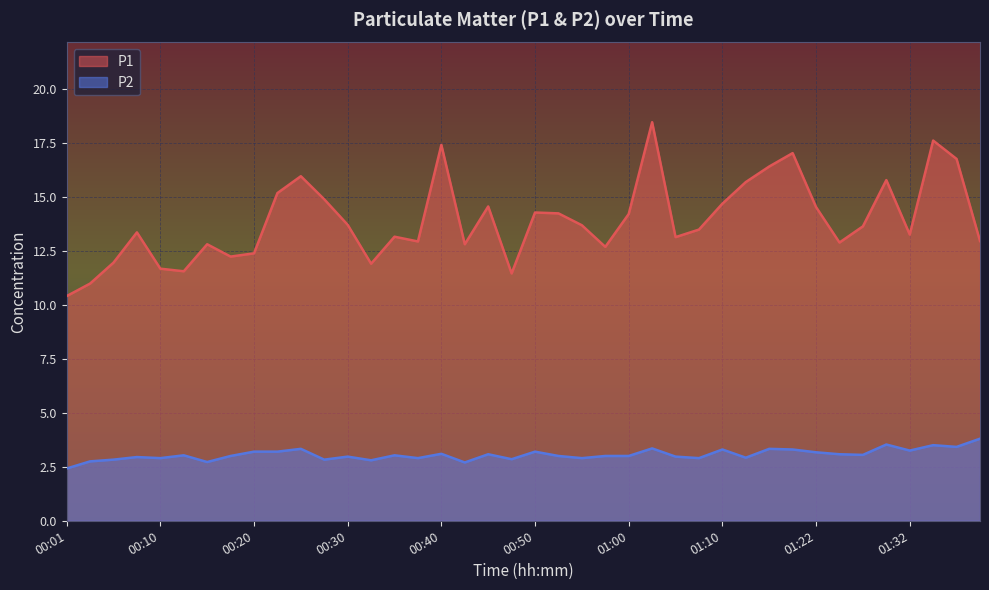

The P2 series shows 3.5 at 01:30. True or false?

True